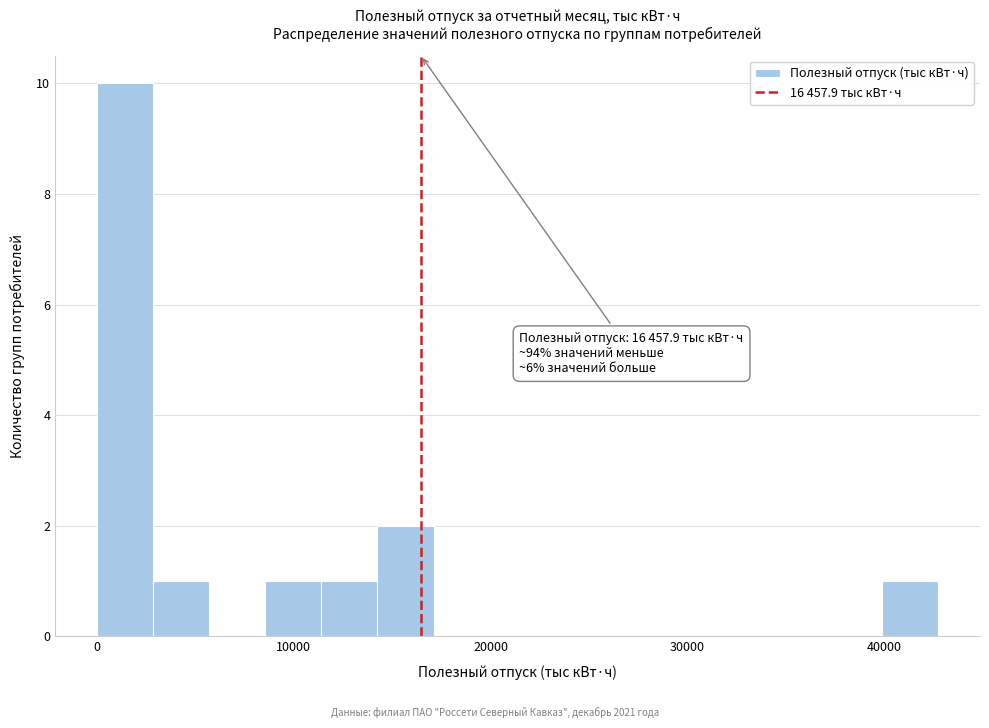

Read against the x-axis, roughly where is the centre of the tallest bar?

1000